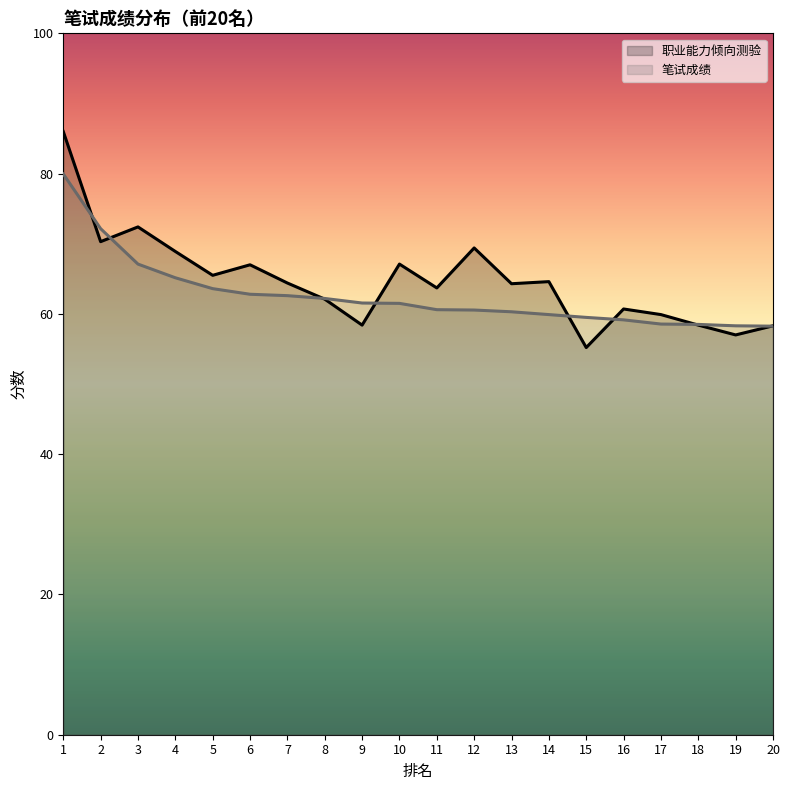

Rank the series by their average value, from highest to lowest.

职业能力倾向测验, 笔试成绩